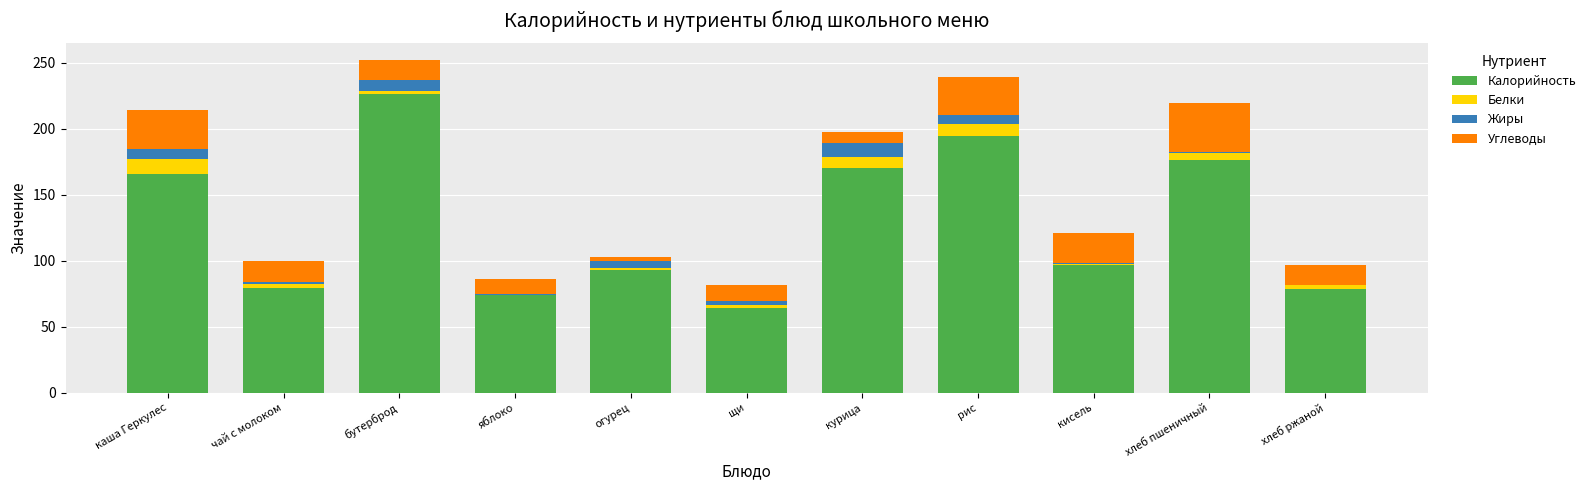

What is the maximum value for Калорийность?

226.4